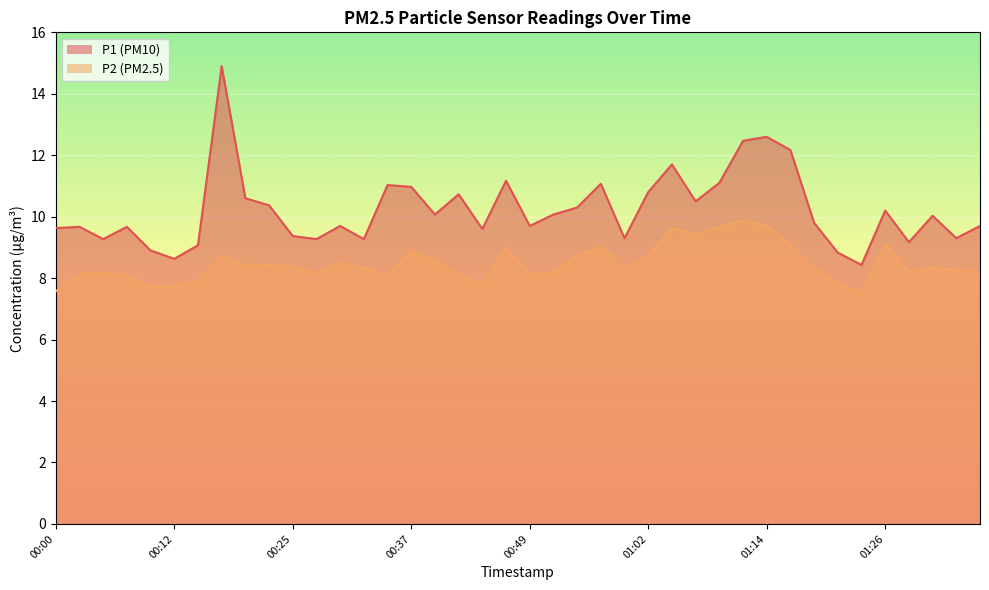

List the labels in order of P1 value, largest first.

00:17, 01:14, 01:11, 01:16, 01:04, 00:47, 01:09, 00:57, 00:34, 00:37, 01:02, 00:42, 00:20, 01:07, 00:22, 00:54, 01:26, 00:40, 00:52, 01:31, 01:19, 00:30, 00:49, 01:36, 00:03, 00:07, 00:00, 00:45, 00:25, 00:59, 01:34, 00:05, 00:27, 00:32, 01:29, 00:15, 00:10, 01:21, 00:12, 01:24